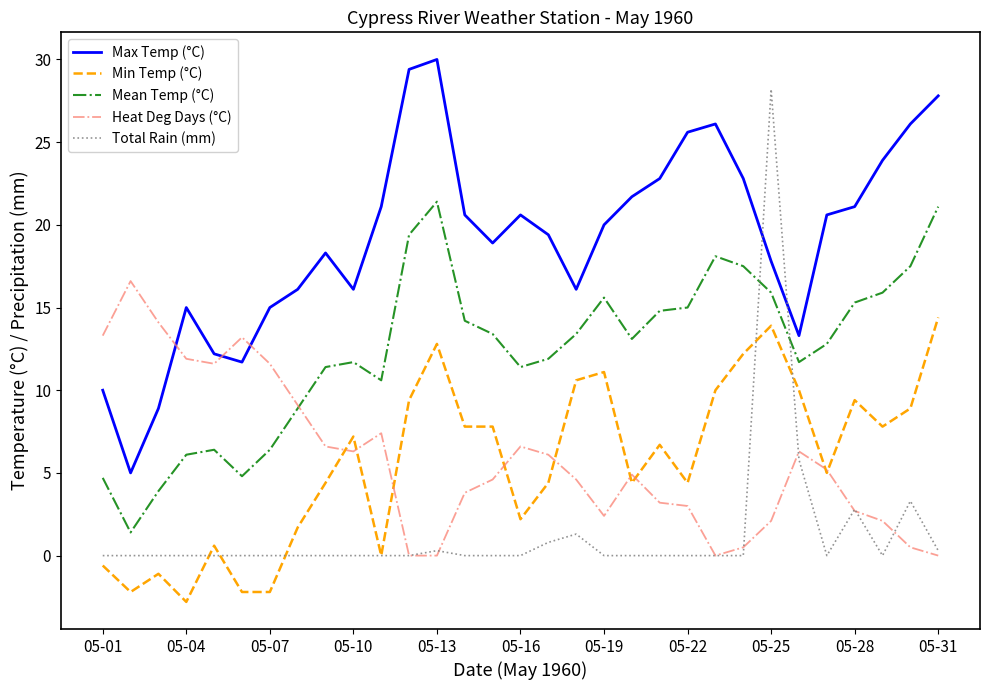

List the series in order of their peak value, highest first.

Max Temp (°C), Total Rain (mm), Mean Temp (°C), Heat Deg Days (°C), Min Temp (°C)